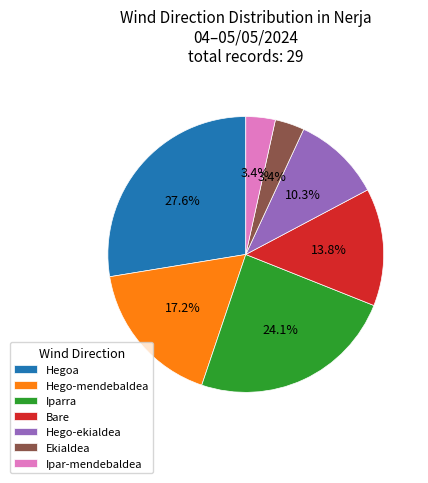

Between Hego-mendebaldea and Hegoa, which is larger?

Hegoa